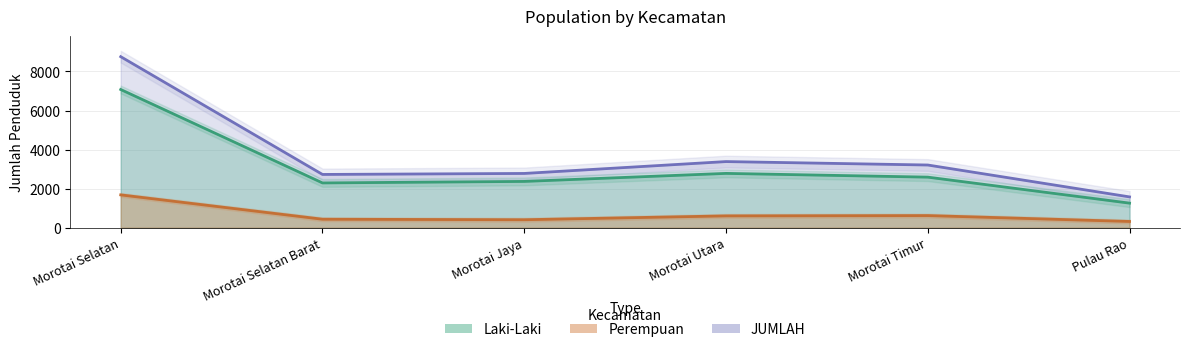

What is the value of the Perempuan point at the 5th from the left?

621